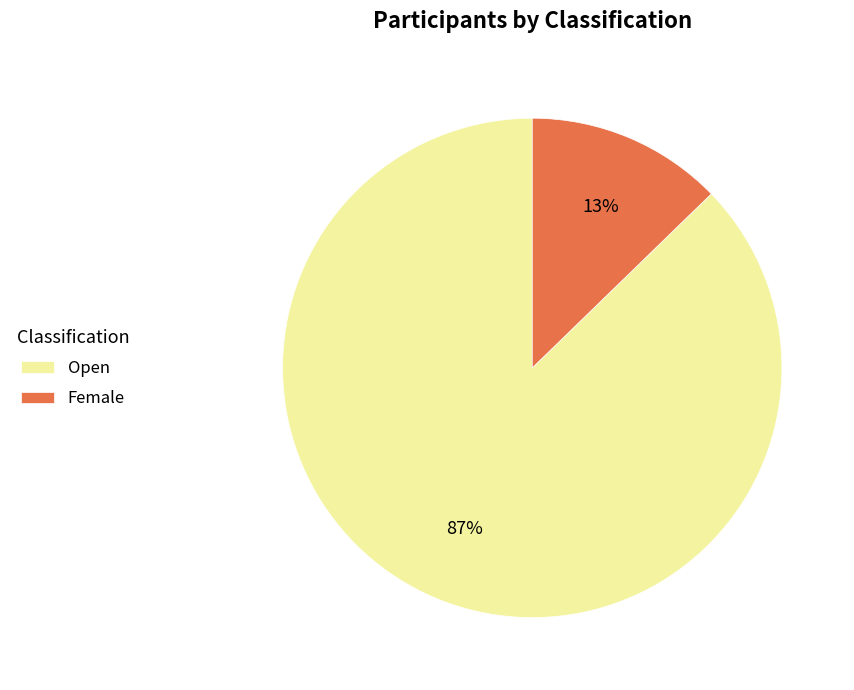

Is it true that Open is 87% of the pie?

True